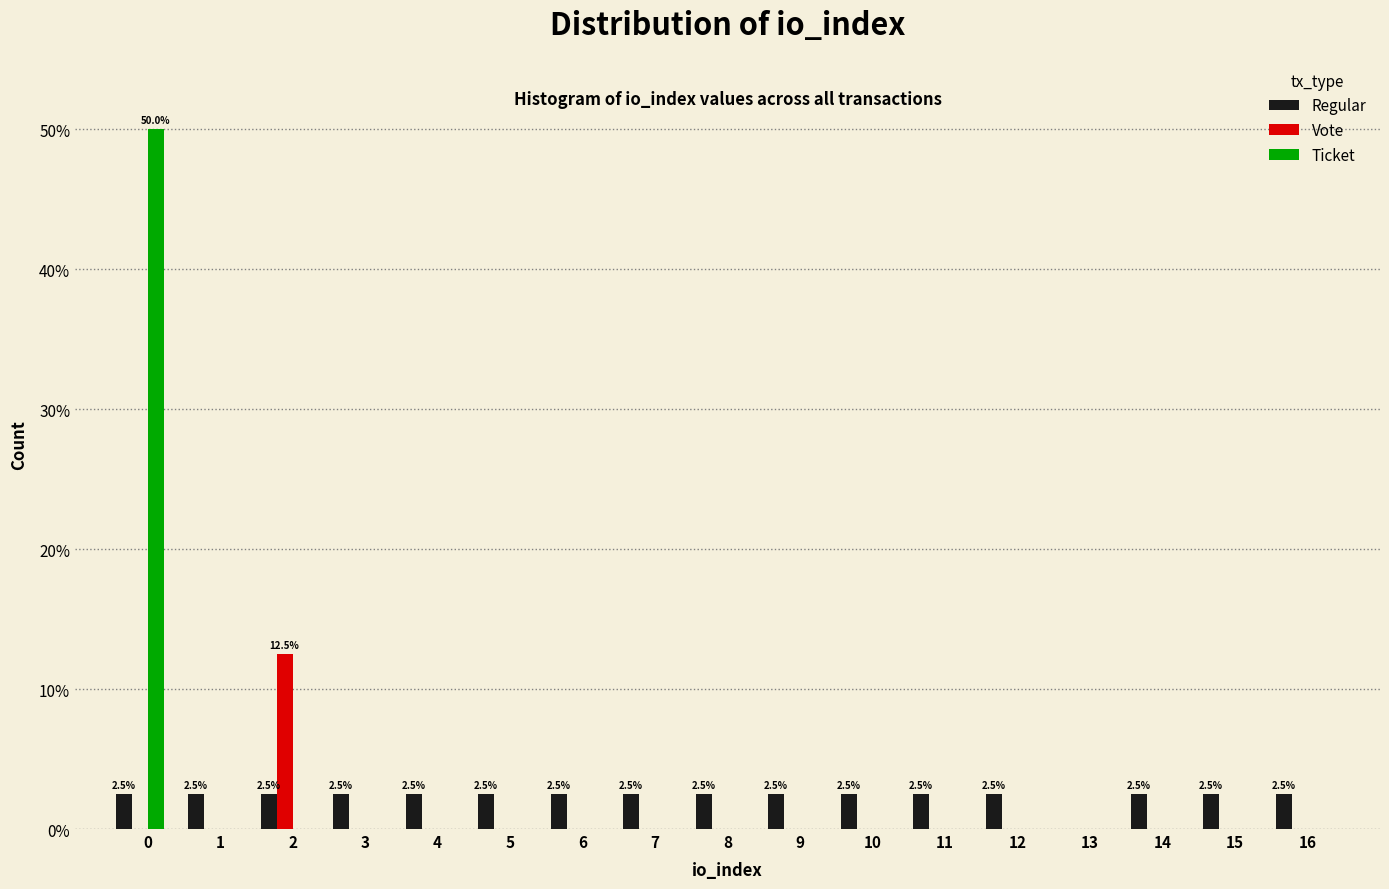

What is the sum of all Vote values?

12.5